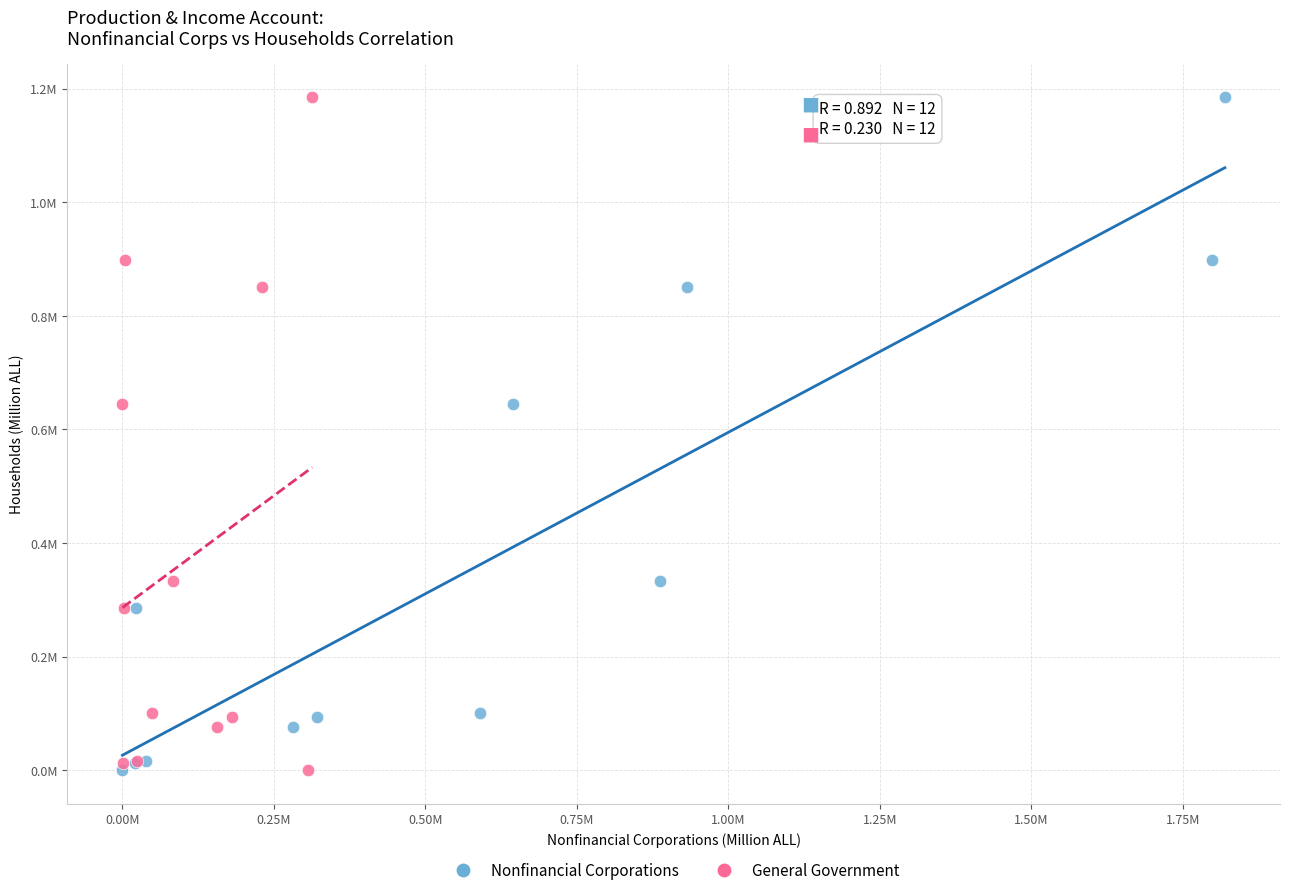

What are all the series names shown in the legend?

Nonfinancial Corporations, General Government